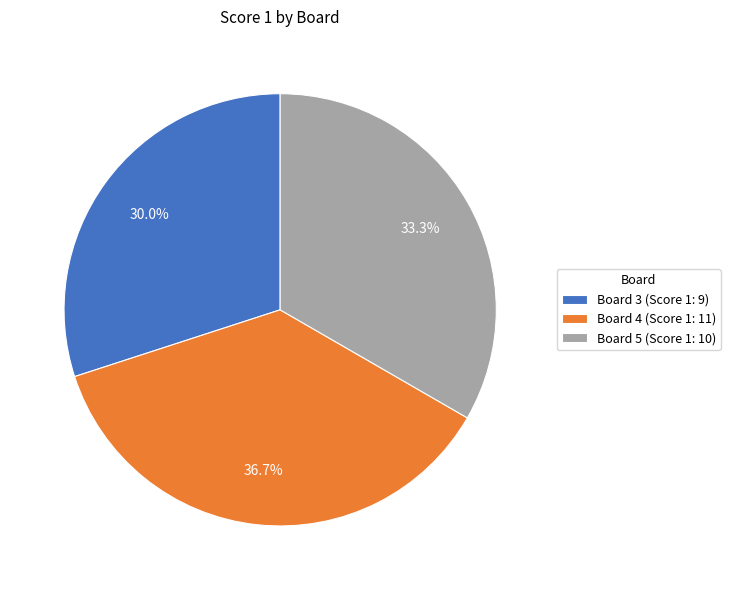

What percentage is the Board 3 slice, to the nearest percent?

30%